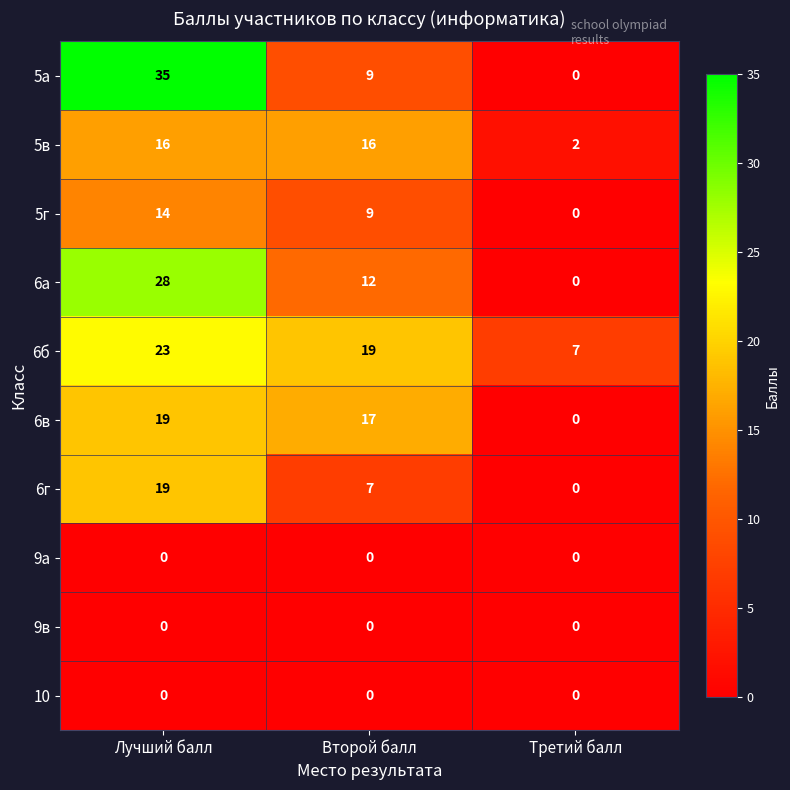

What is the greatest value displayed?

35